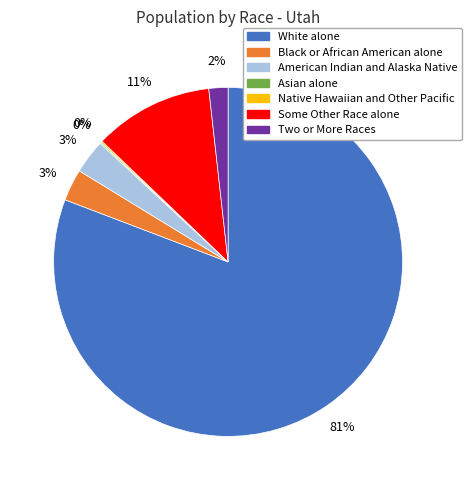

Does White alone account for over 50% of the chart?

Yes